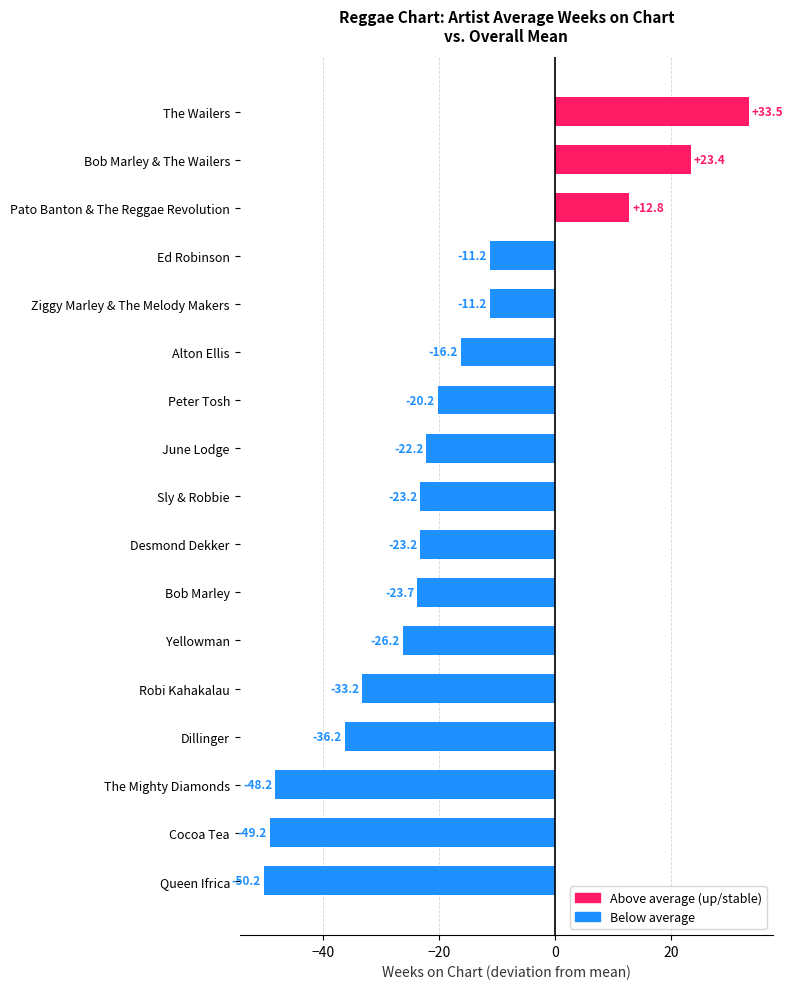

True or false: the data shows -26.2 at Yellowman.

True